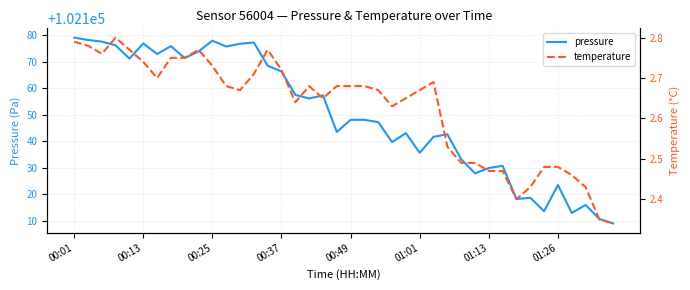

Reading right to left, extract all data points from this chart.

pressure: 102109.0	102110.7	102116.0	102113.0	102123.6	102113.7	102118.7	102118.2	102130.8	102130.0	102127.9	102133.3	102142.7	102141.8	102135.7	102143.1	102139.8	102147.3	102148.2	102148.2	102143.6	102157.4	102156.2	102157.6	102166.4	102168.6	102177.3	102176.9	102175.8	102178.0	102174.0	102171.5	102176.0	102173.0	102177.0	102171.3	102176.3	102177.7	102178.3	102179.2
temperature: 2.3	2.4	2.4	2.5	2.5	2.5	2.4	2.4	2.5	2.5	2.5	2.5	2.5	2.7	2.7	2.6	2.6	2.7	2.7	2.7	2.7	2.6	2.7	2.6	2.7	2.8	2.7	2.7	2.7	2.7	2.8	2.8	2.8	2.7	2.7	2.8	2.8	2.8	2.8	2.8